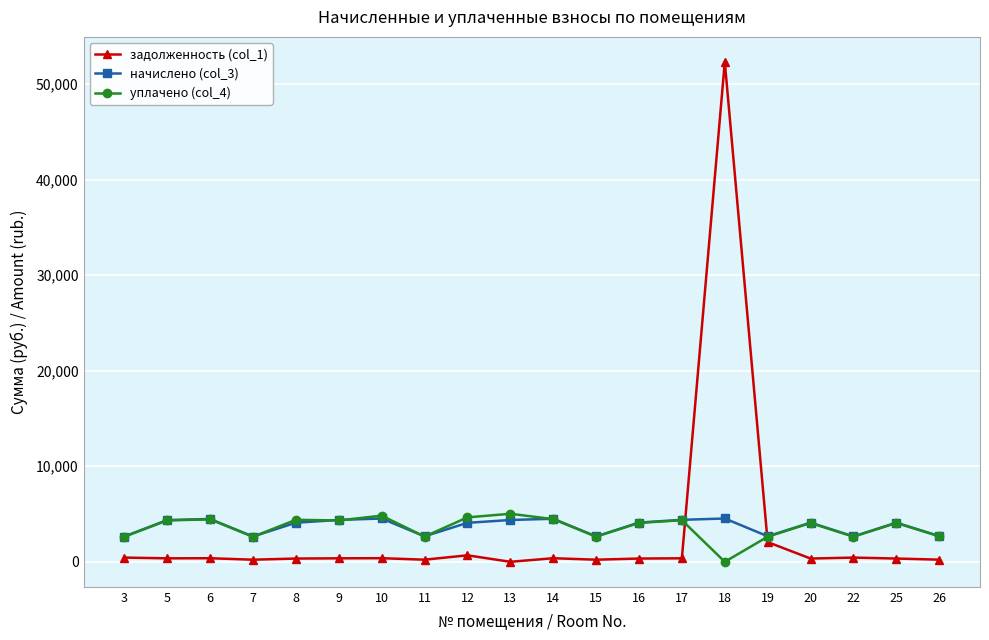

What are all the series names shown in the legend?

задолженность (col_1), начислено (col_3), уплачено (col_4)